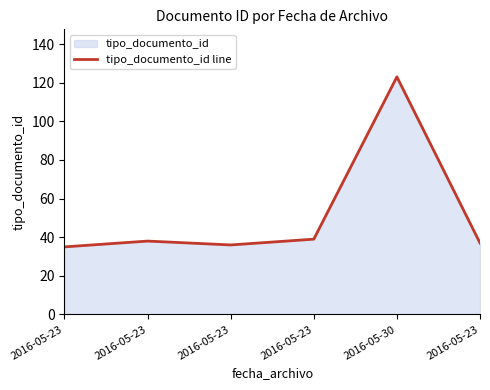

True or false: the data has more than 0 interior local peaks.

True